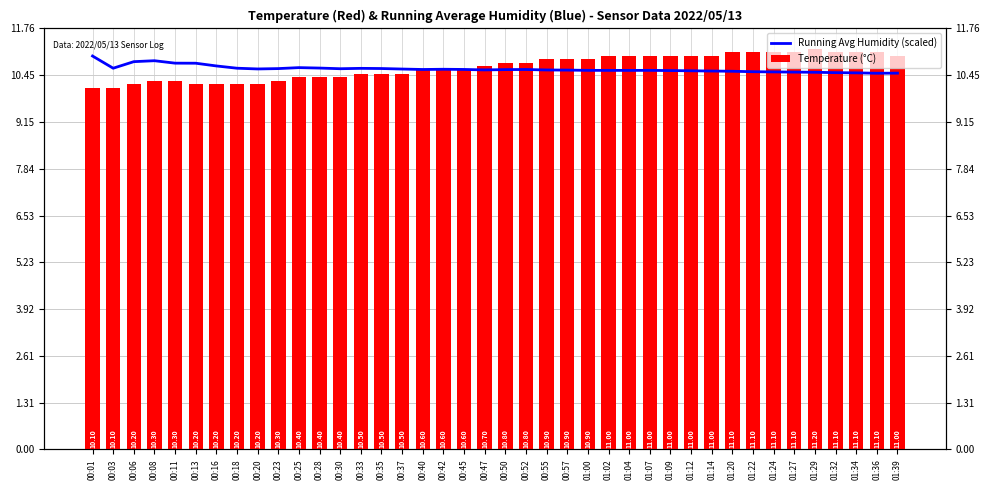

What is the label of the 21st bar from the right?

00:47